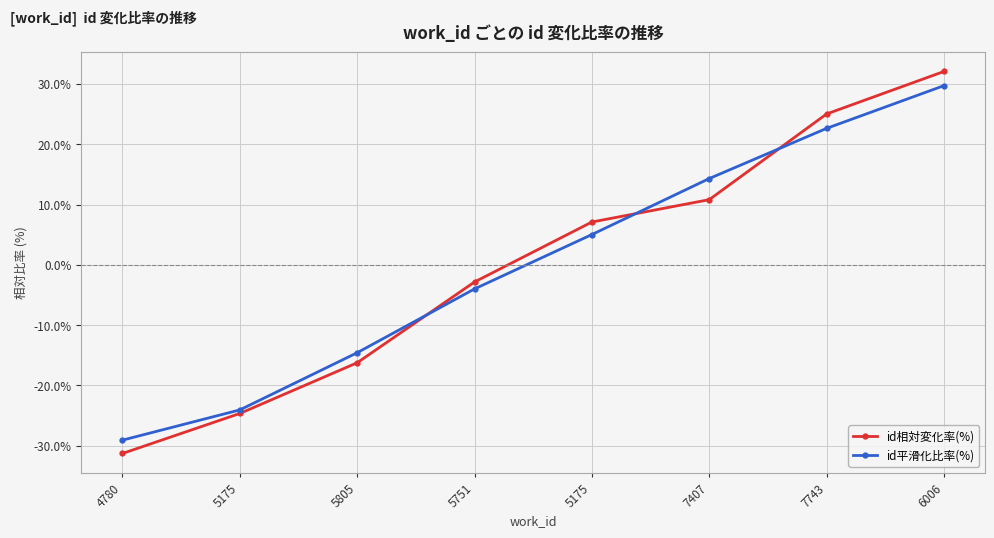

What are all the series names shown in the legend?

id相対変化率(%), id平滑化比率(%)